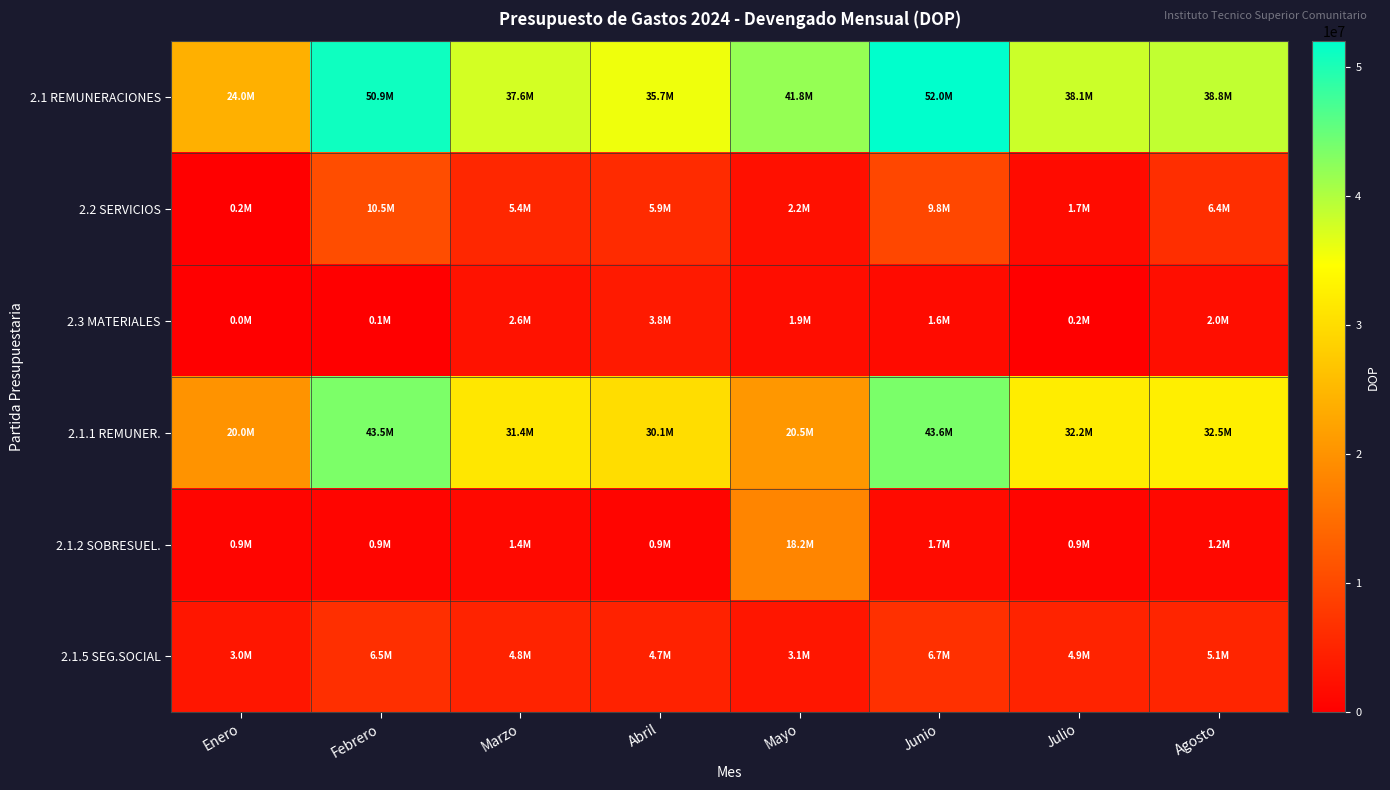

Reading left to right, list all the values displayed in this chart.

2.1 REMUNERACIONES: Enero=23956551.9	Febrero=50909579.6	Marzo=37585891.4	Abril=35722231.5	Mayo=41805942.5	Junio=51963613.4	Julio=38089291.3	Agosto=38818123.0
2.2 SERVICIOS: Enero=185253.8	Febrero=10511539.9	Marzo=5382427.8	Abril=5931740.3	Mayo=2243284.0	Junio=9795564.9	Julio=1672557.0	Agosto=6367521.4
2.3 MATERIALES: Enero=0.0	Febrero=91544.4	Marzo=2568734.9	Abril=3751717.9	Mayo=1902805.1	Junio=1578894.0	Julio=182446.9	Agosto=2018296.5
2.1.1 REMUNER.: Enero=20003850.0	Febrero=43479450.0	Marzo=31399190.0	Abril=30121527.1	Mayo=20539667.8	Junio=43626162.4	Julio=32248372.9	Agosto=32506871.6
2.1.2 SOBRESUEL.: Enero=906000.0	Febrero=906000.0	Marzo=1394624.8	Abril=906000.0	Mayo=18176744.5	Junio=1676000.0	Julio=891000.0	Agosto=1188916.7
2.1.5 SEG.SOCIAL: Enero=3046701.9	Febrero=6524129.7	Marzo=4792076.6	Abril=4694704.4	Mayo=3089530.3	Junio=6661451.0	Julio=4949918.4	Agosto=5122334.7